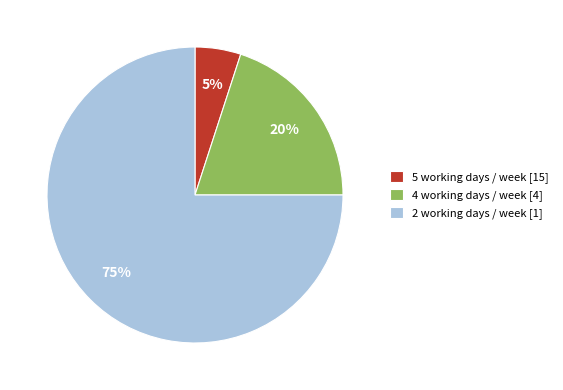

Is the sum of 4 working days / week [4] and 5 working days / week [15] greater than half?

No